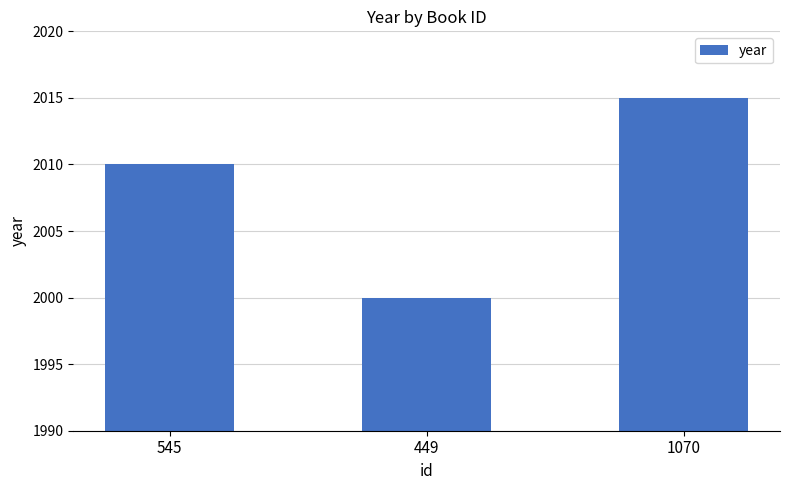

List the labels in order of value, smallest first.

449, 545, 1070